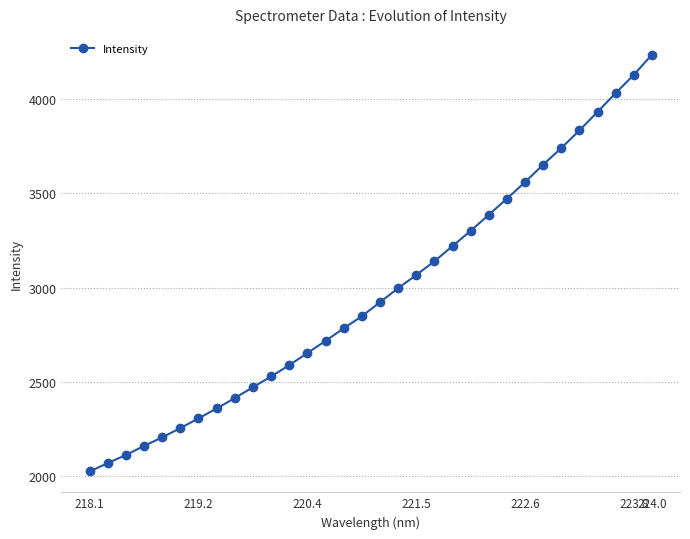

What is the minimum value shown in the chart?

2026.5